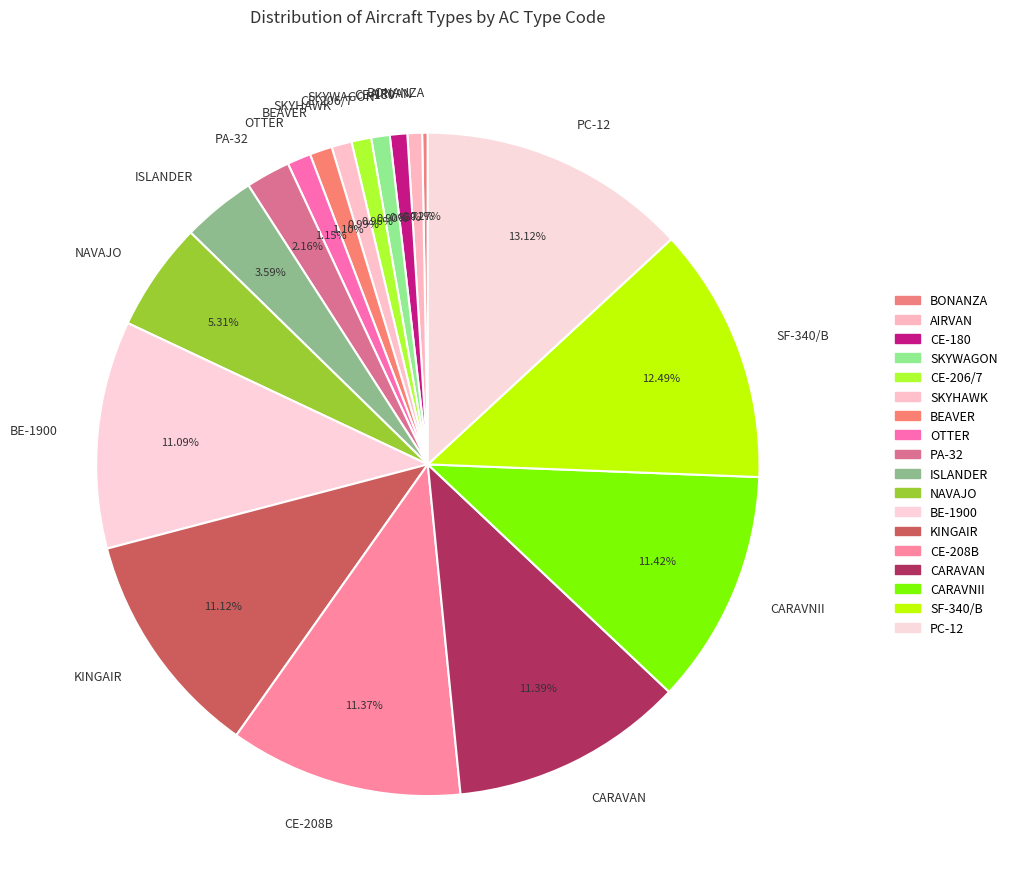

What percentage is the SF-340/B slice, to the nearest percent?

12%